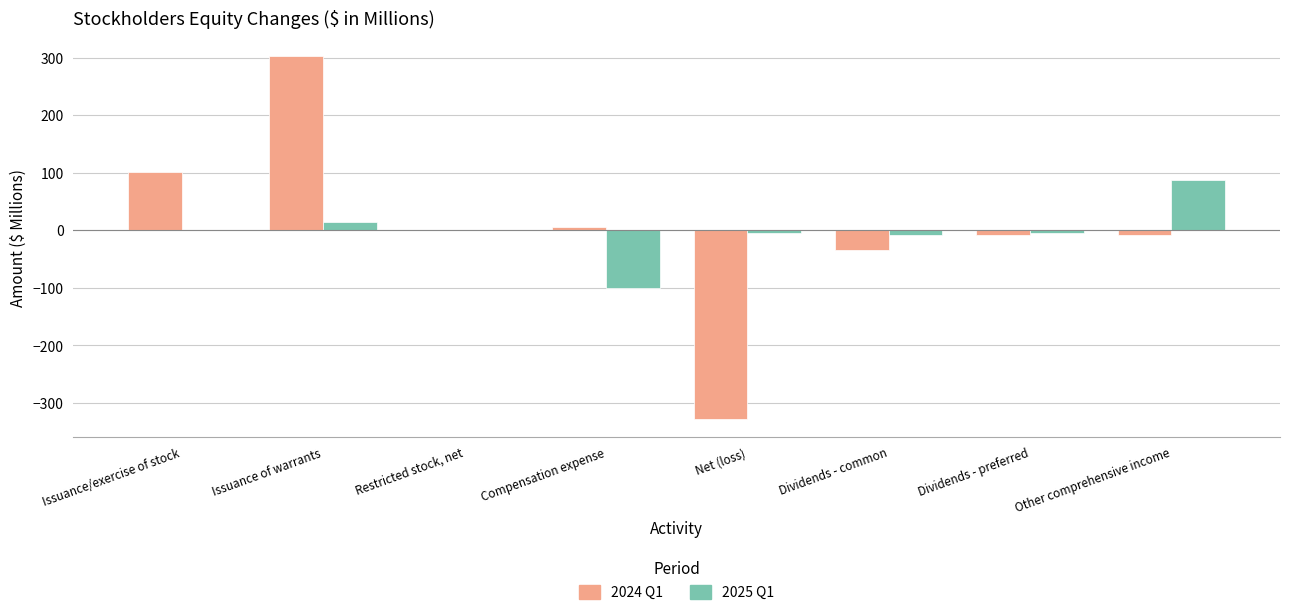

Reading left to right, what are all the values shown in this chart?

2024 Q1: Issuance/exercise of stock=102	Issuance of warrants=302	Restricted stock, net=0	Compensation expense=6	Net (loss)=-327	Dividends - common=-35	Dividends - preferred=-8	Other comprehensive income=-8
2025 Q1: Issuance/exercise of stock=0	Issuance of warrants=15	Restricted stock, net=0	Compensation expense=-100	Net (loss)=-4	Dividends - common=-8	Dividends - preferred=-4	Other comprehensive income=87